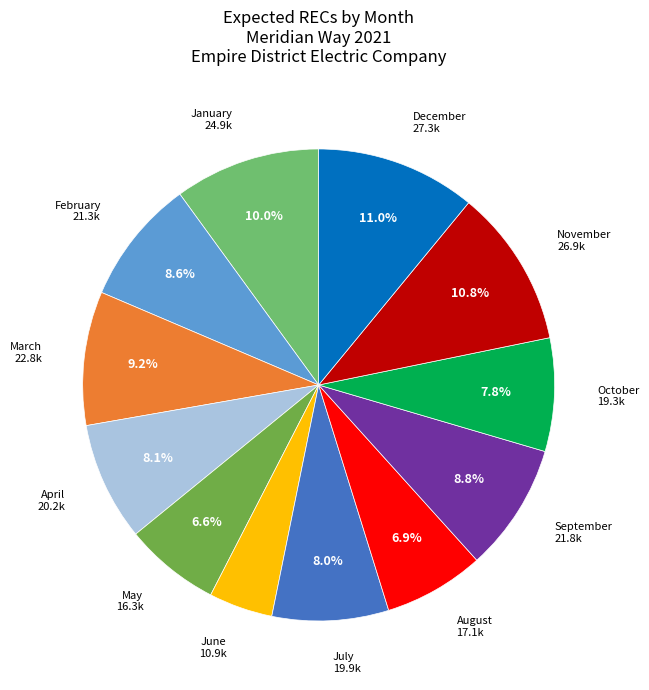

Which slice is the smallest?

June